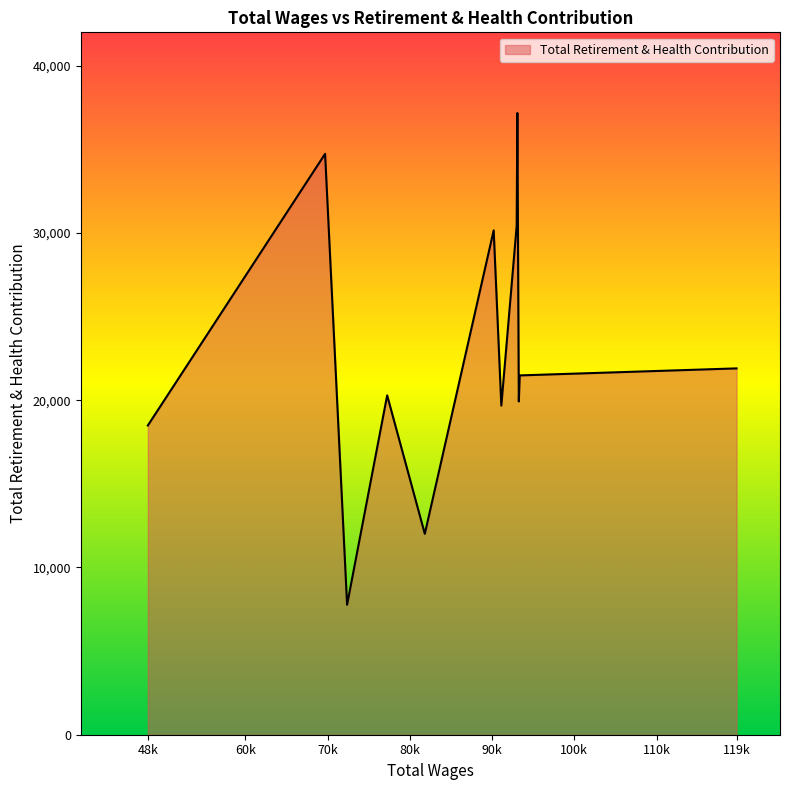

Rank the categories by value from lowest to highest.

72373, 81821, 48153, 91123, 93248, 77246, 93361, 119719, 90194, 92988, 69700, 93073